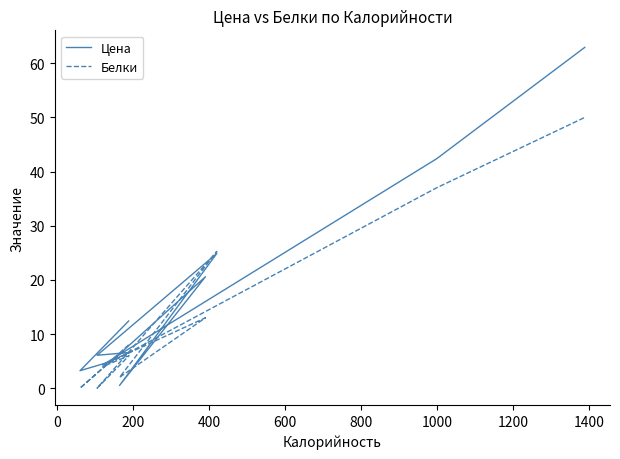

How many data points in Цена are less than 6?

4